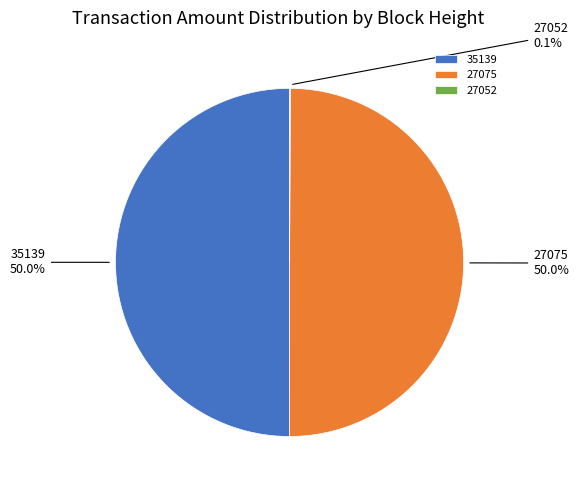

Is the sum of 35139 and 27075 greater than half?

Yes